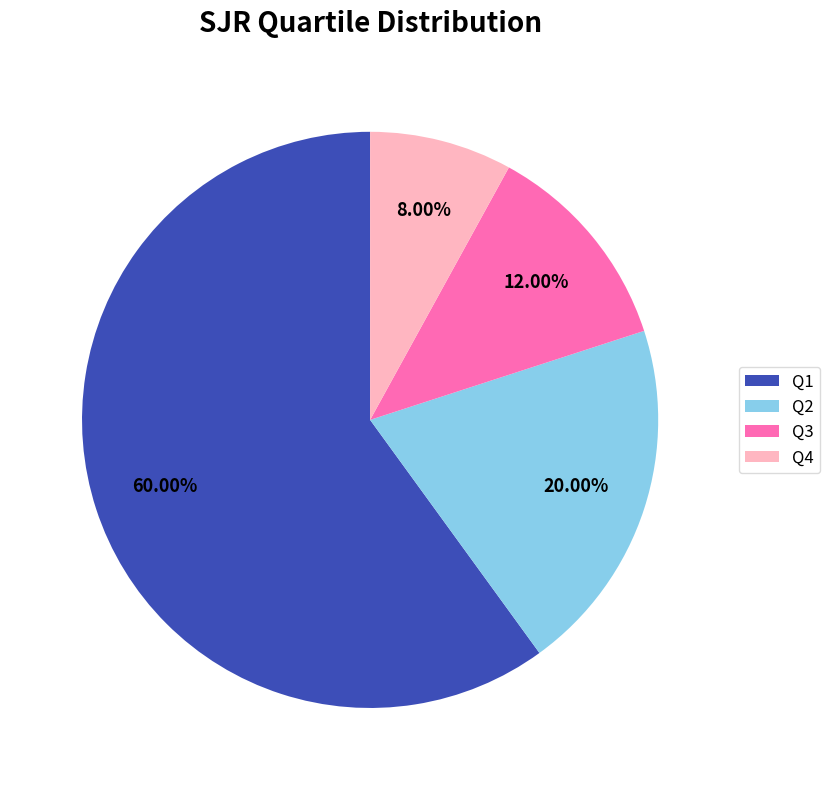

What percentage is the Q4 slice, to the nearest percent?

8%